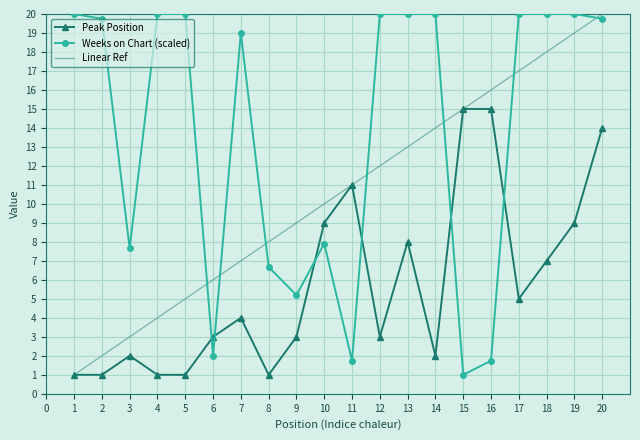

What is the smallest value displayed?

1.0